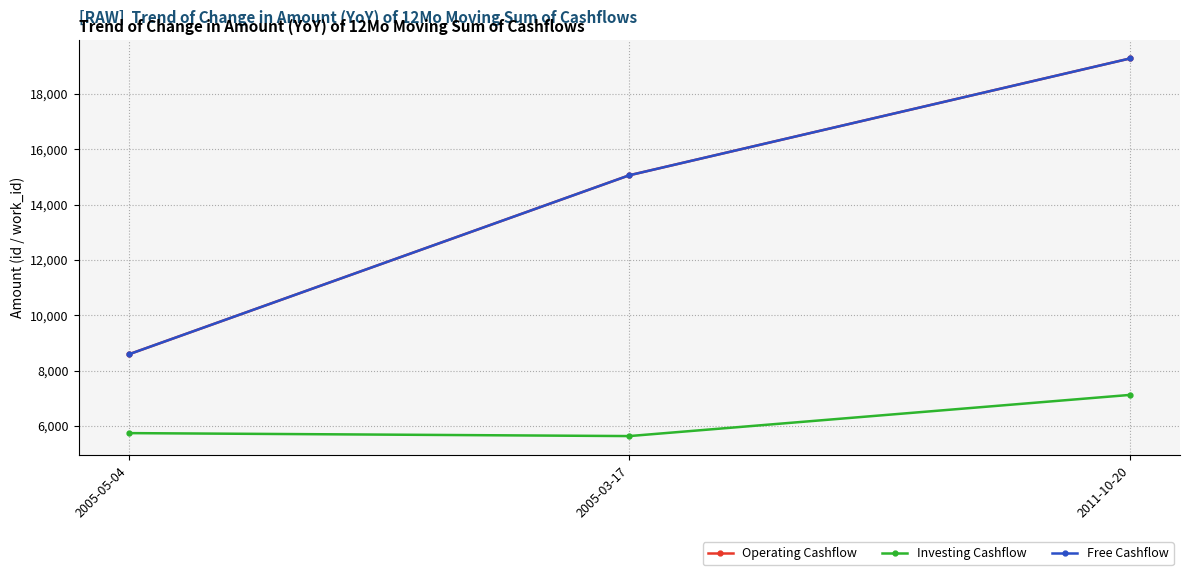

What is the spread (max minus min) of values at 2005-03-17?

9427